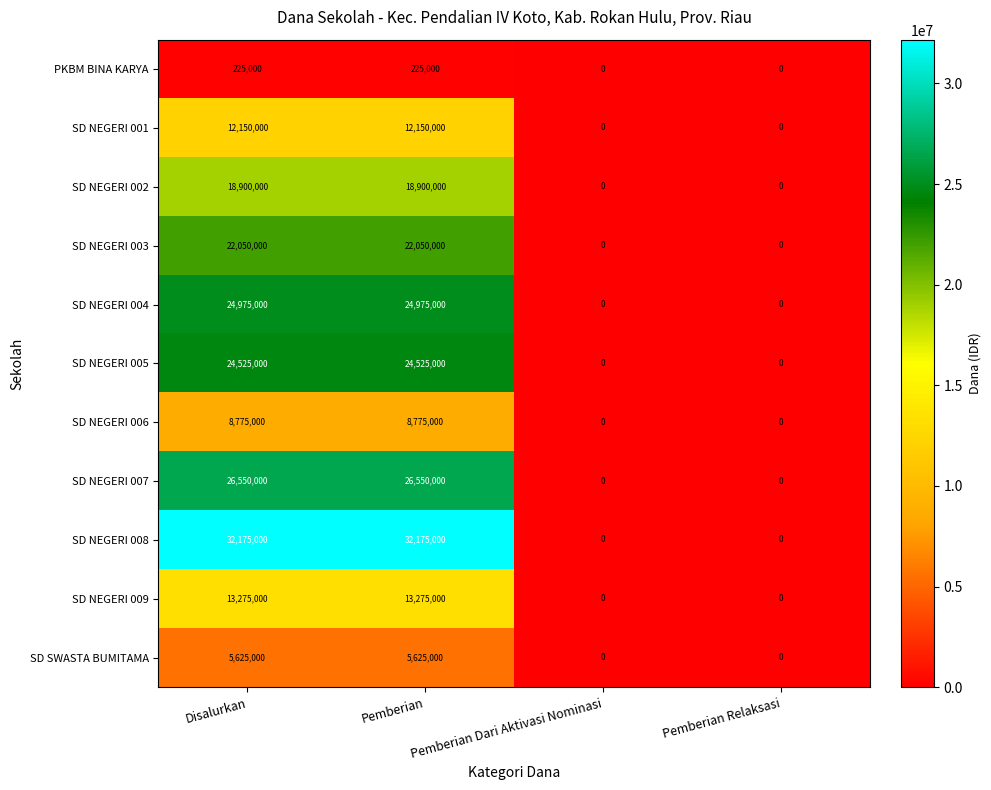

What is the sum of all SD NEGERI 001 values?

24300000